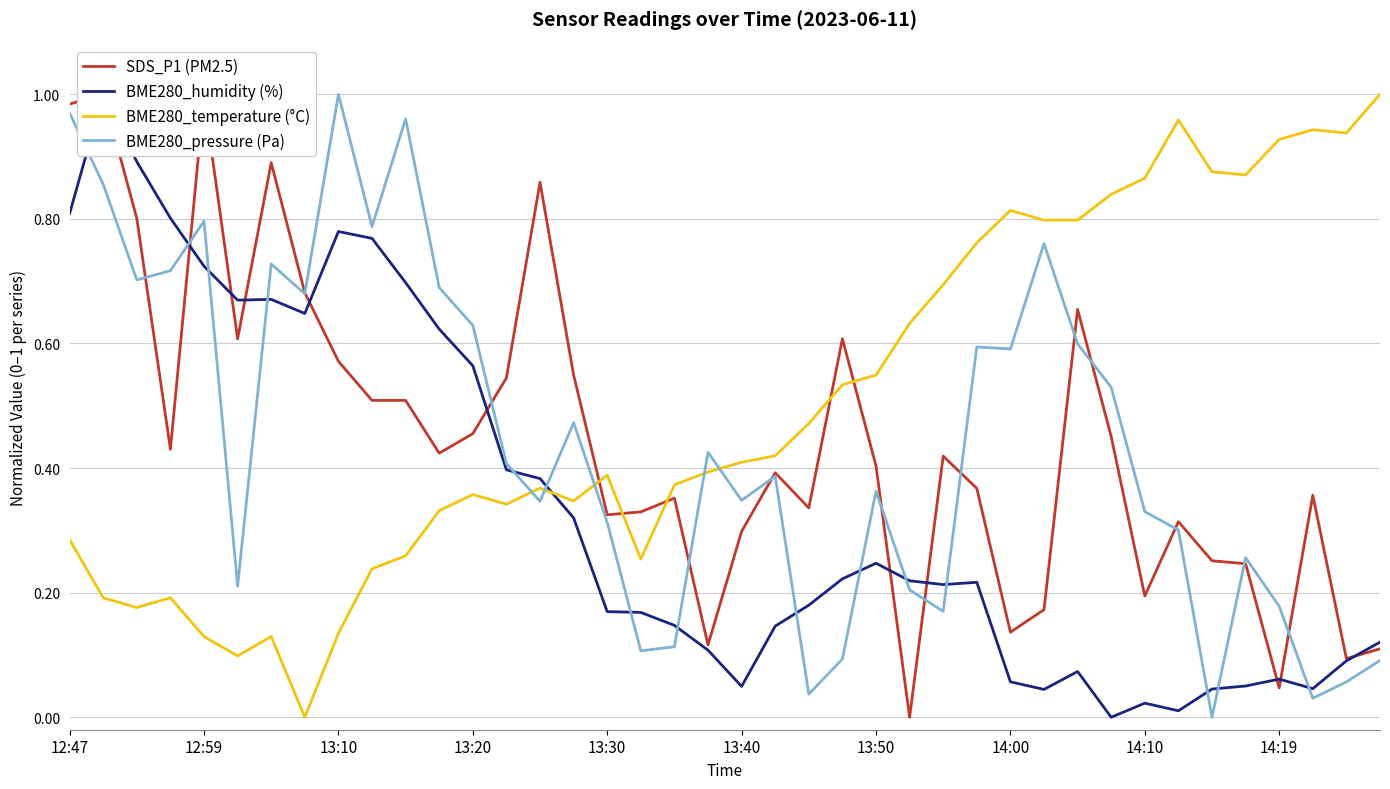

True or false: BME280_temperature (°C) and BME280_pressure (Pa) intersect in this chart.

True